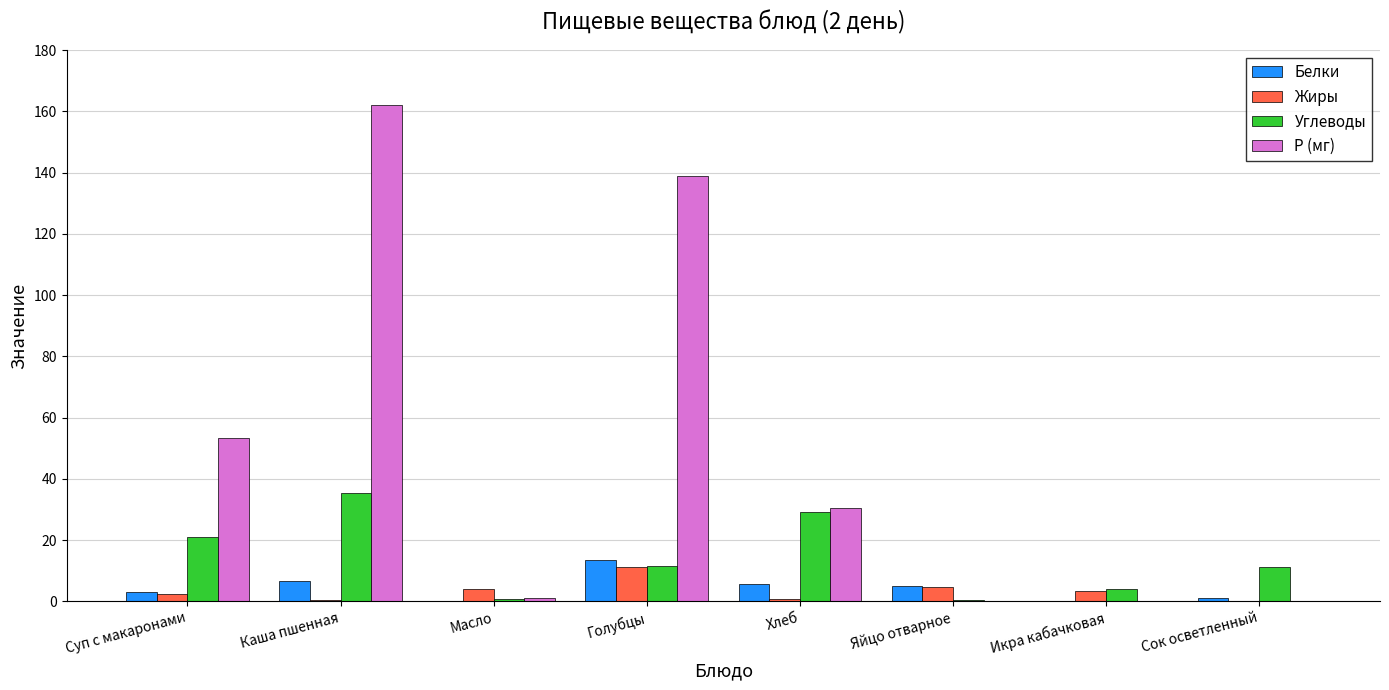

What is the average value of the Жиры series?

3.3